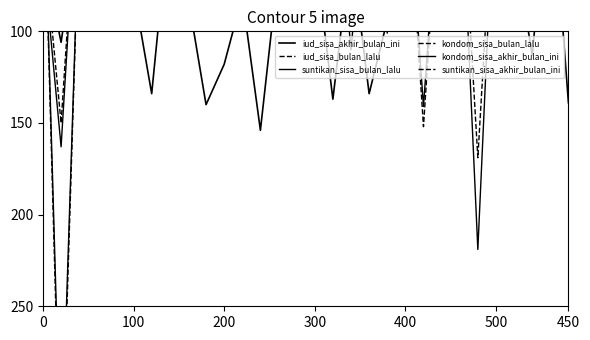

Which series changed the most between 22 and 25?

iud_sisa_akhir_bulan_ini